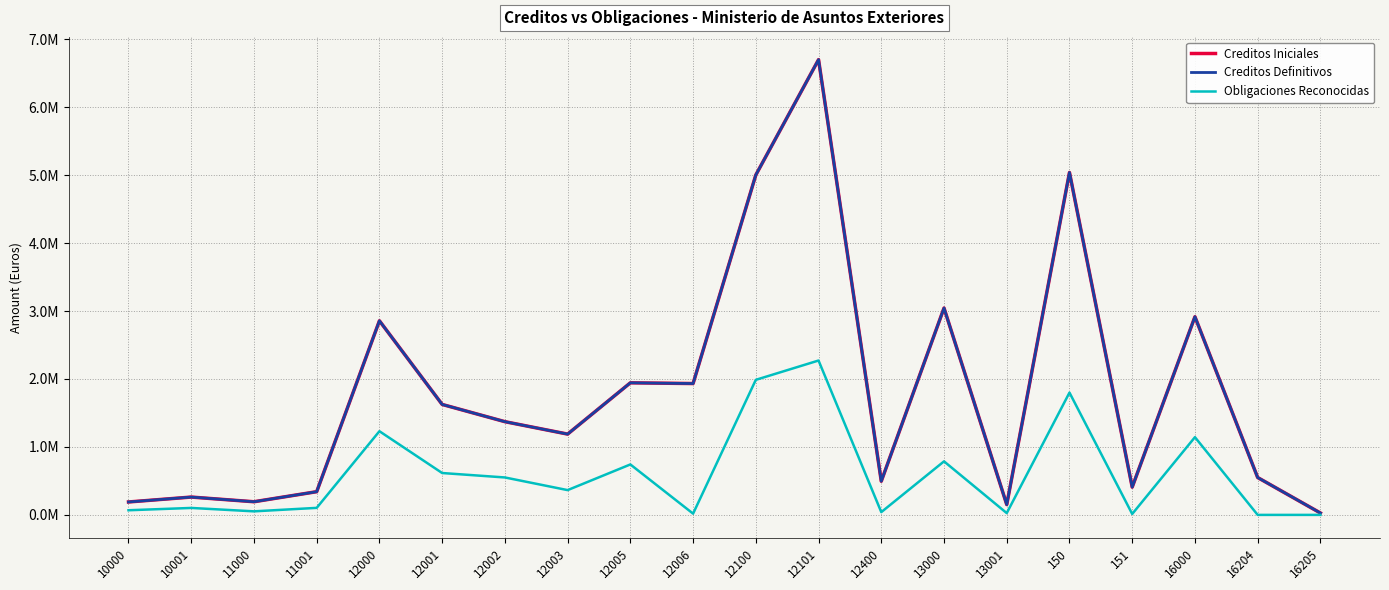

What is the label of the 14th point from the right?

12002